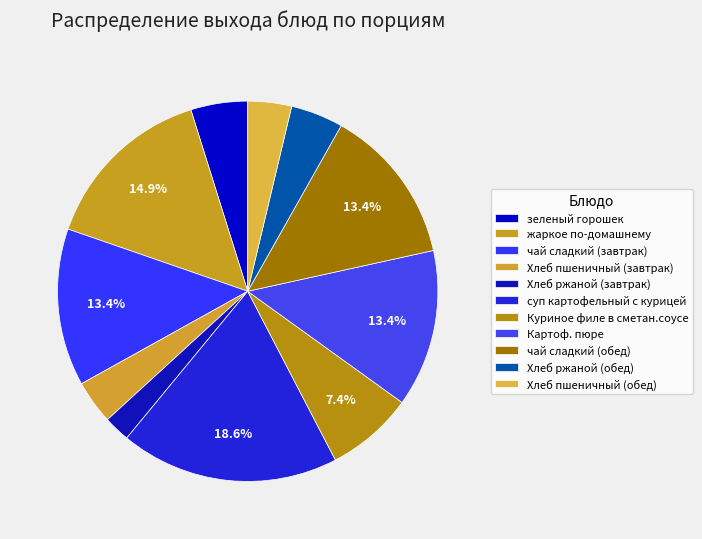

Do Хлеб пшеничный (обед) and Картоф. пюре together represent more than half of the pie?

No